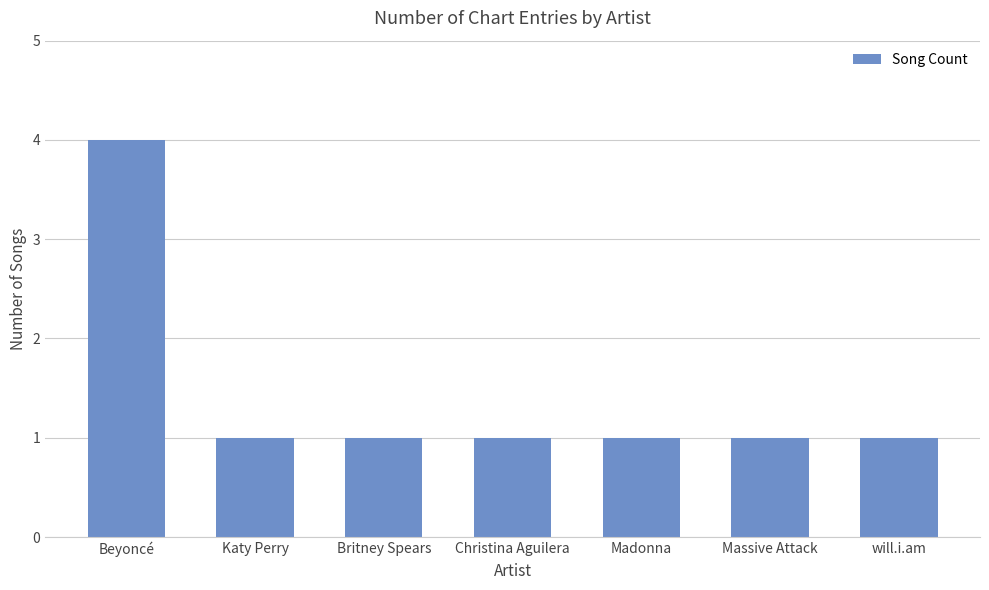

How many bars are there in total?

7